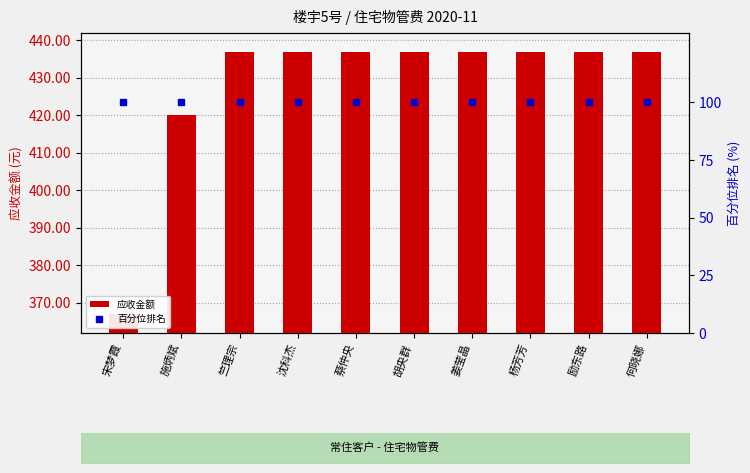

List the labels in order of 应收金额 value, largest first.

竺理宗, 沈科杰, 蔡仲央, 胡央群, 姜莹晶, 杨芳芳, 励东路, 何晓娜, 施炳斌, 宋梦霞